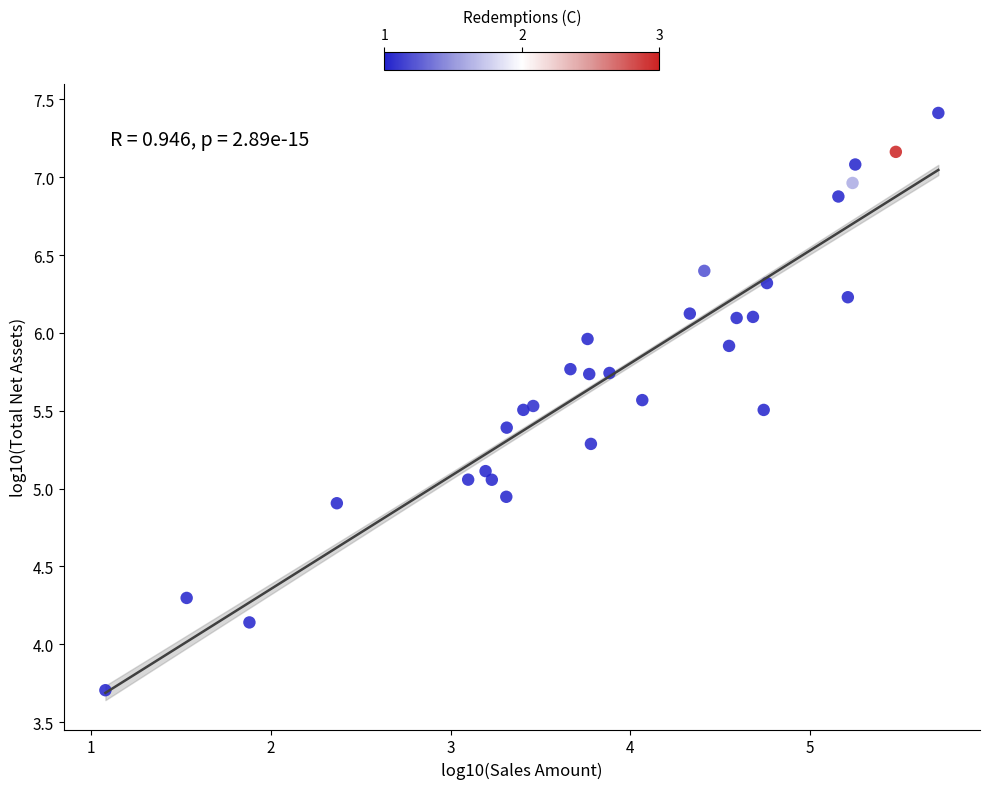

What is the range of Y values (max minus min)?

3.7